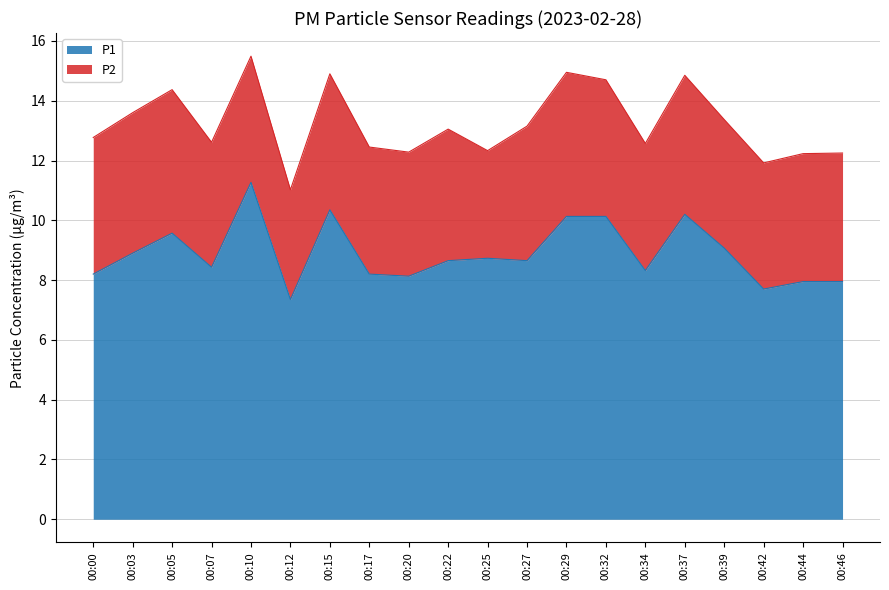

Where does the data first go above 8?

00:00